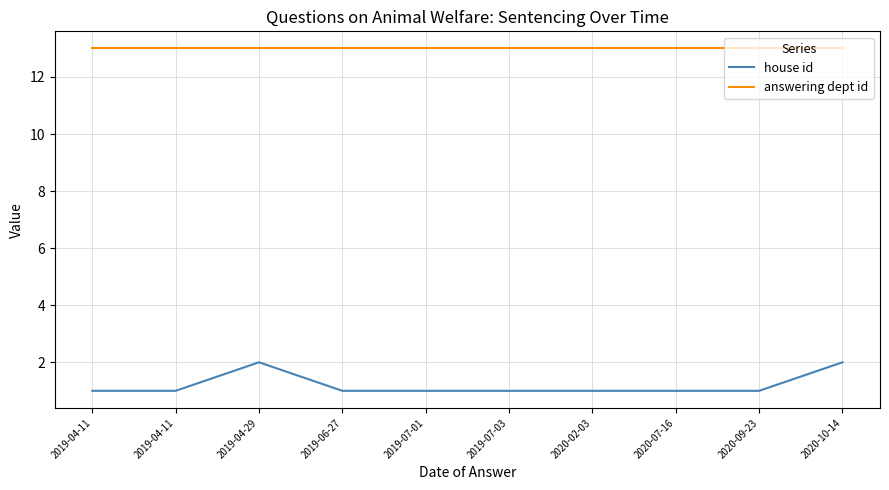

Does the chart have visible grid lines?

Yes